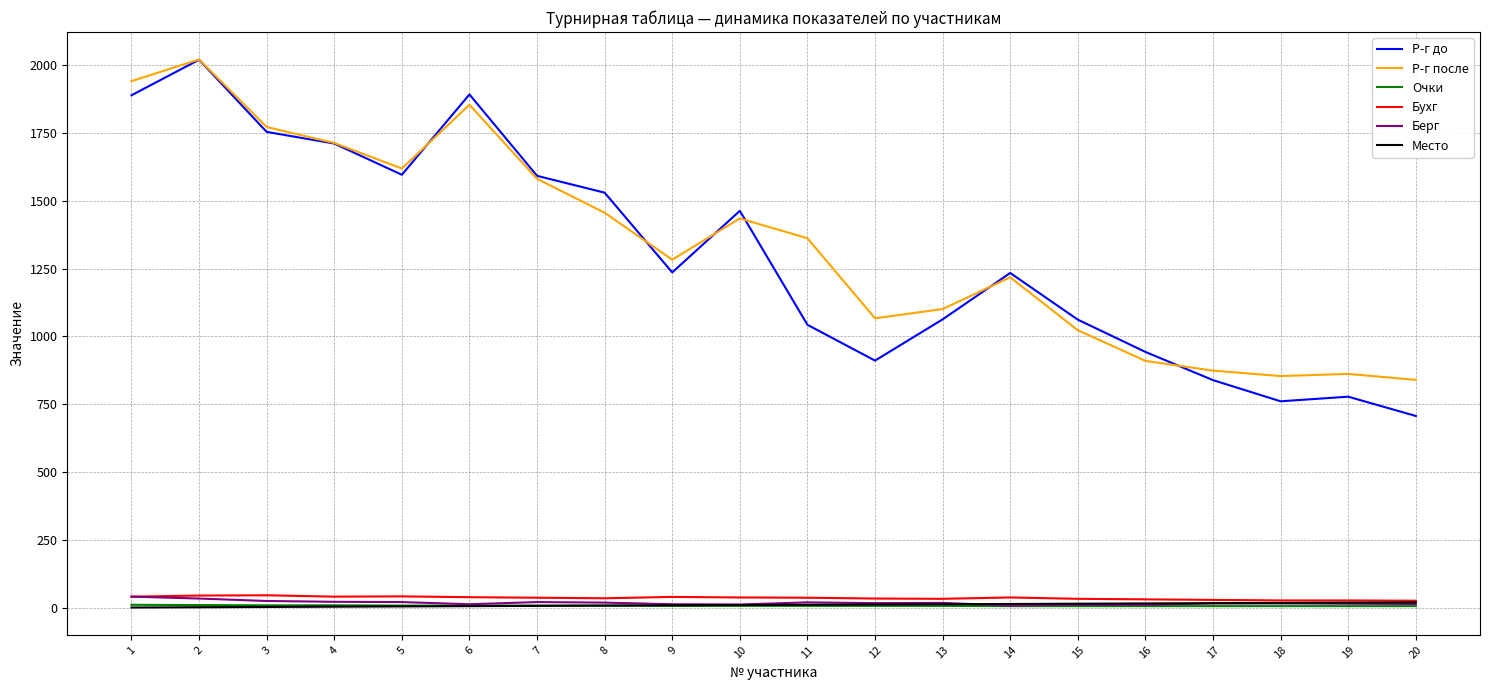

Which series changed the most between 14 and 17?

Р-г до